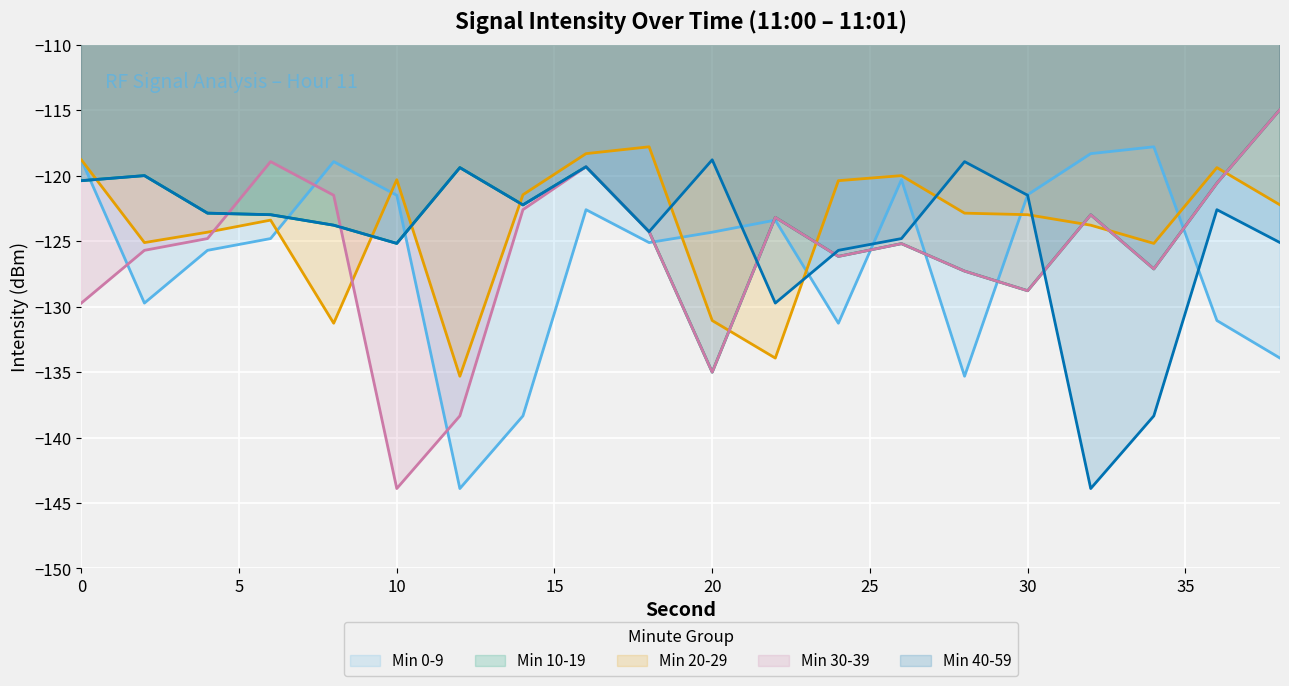

What is the minimum value for Min 10-19?

-135.0